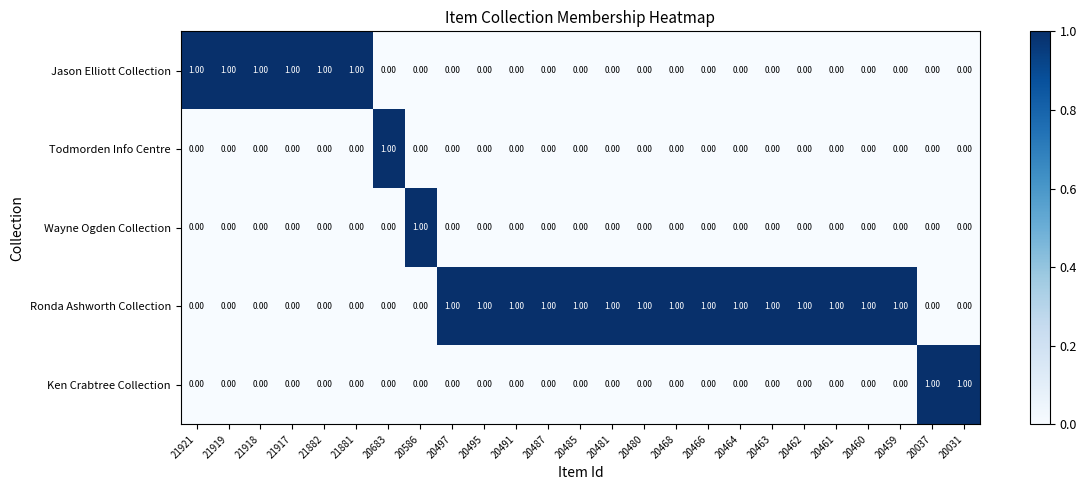

Which series has the largest total across all categories?

Ronda Ashworth Collection